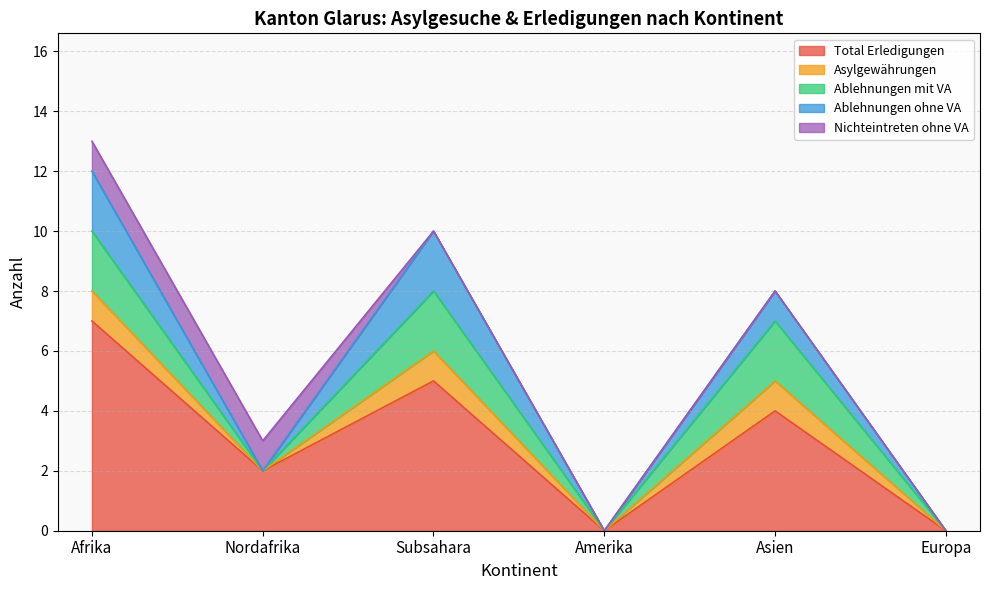

The Ablehnungen ohne VA series shows -1 at Amerika. True or false?

False